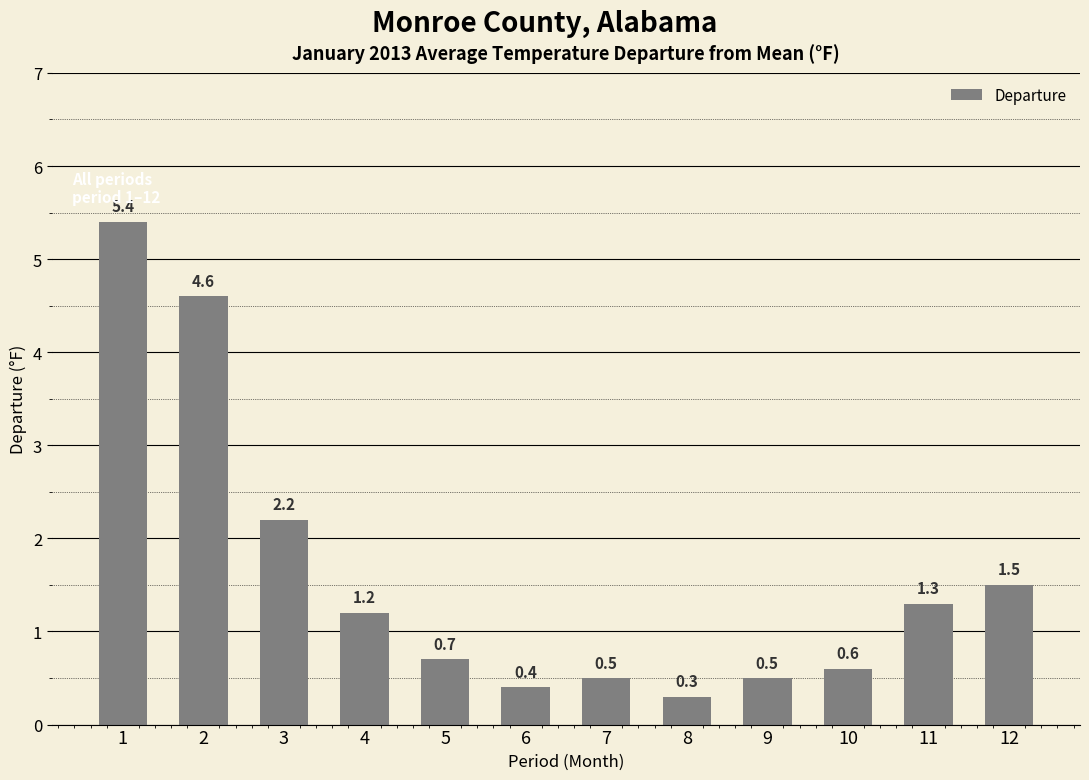

What is the sum of all values?

19.2